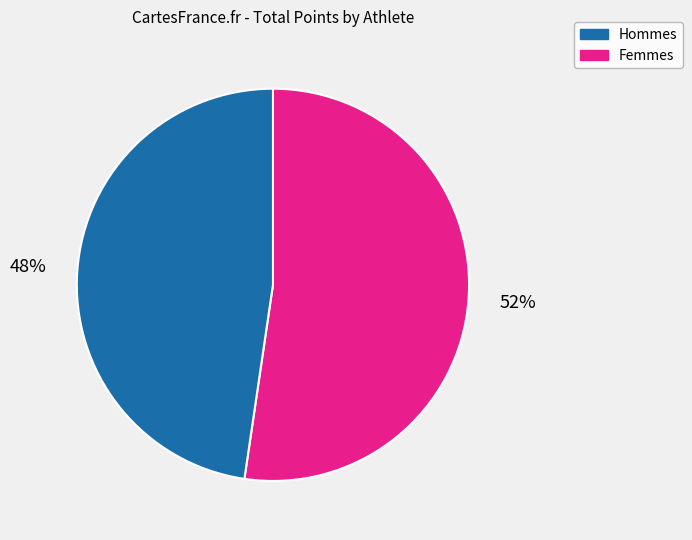

Is there a majority slice in this chart?

Yes